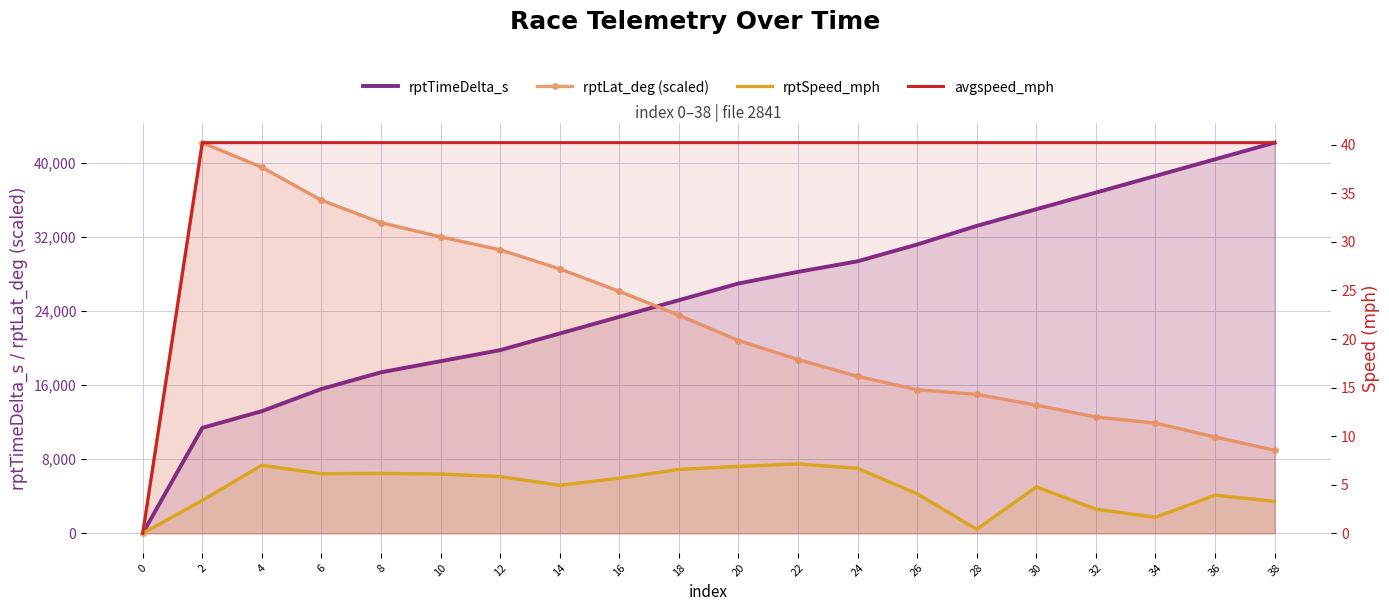

True or false: avgspeed_mph and rptSpeed_mph cross at least once.

False